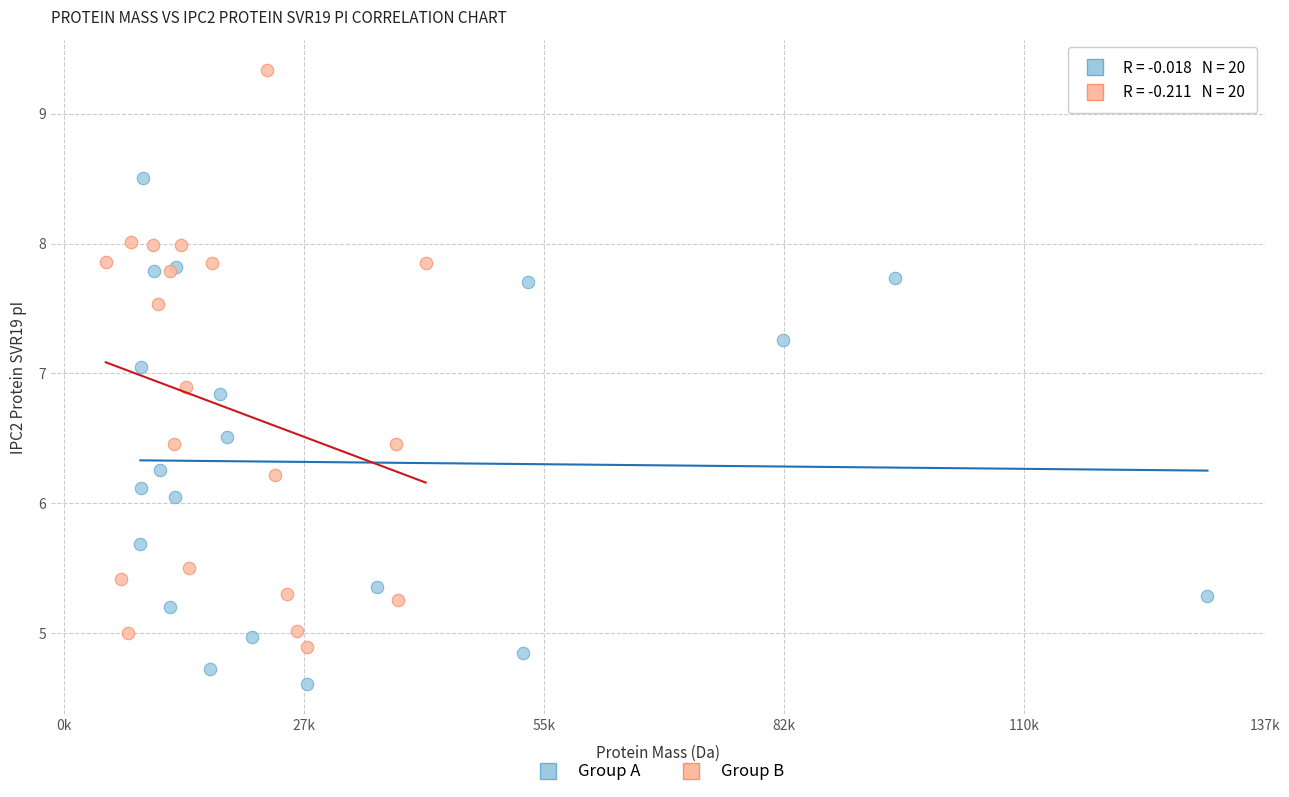

Which series has the widest spread of Y values?

Group B